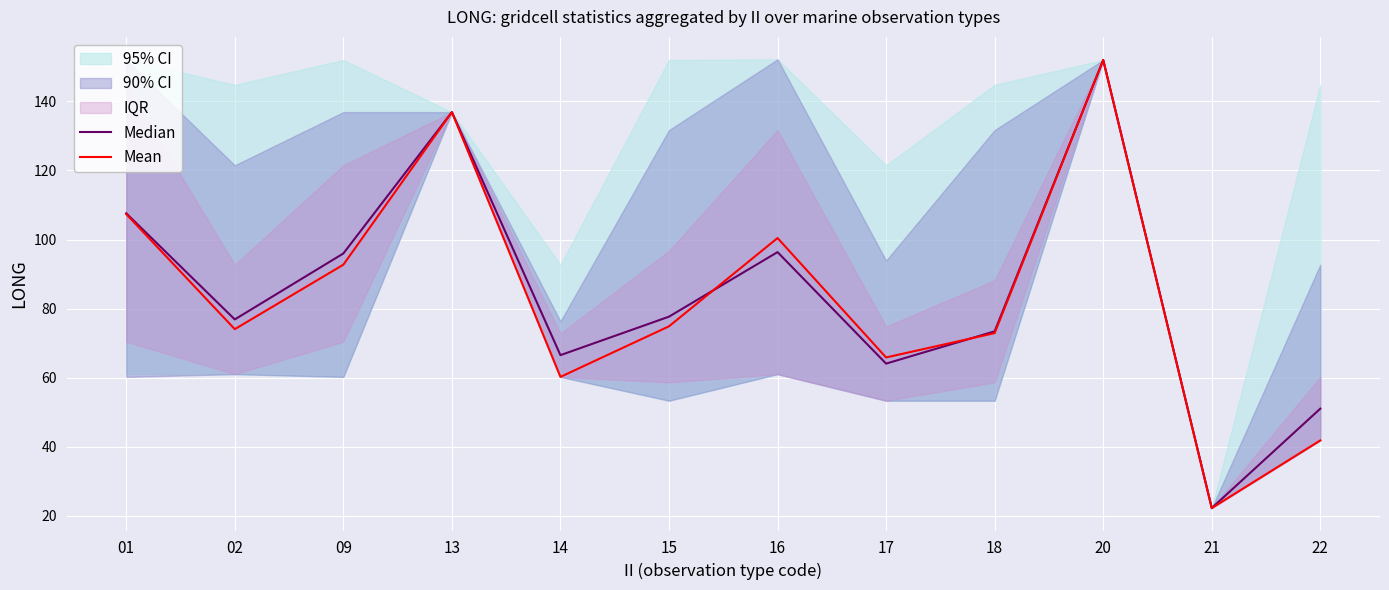

Between 02 and 16, which series saw the biggest shift?

Mean